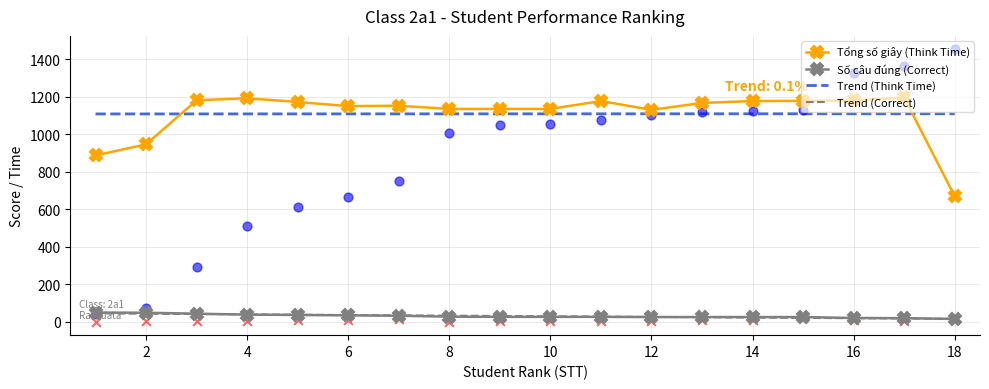

Is the value of Số câu đúng (Correct) at 12 greater than the value of Thứ hạng (Rank) at 5?

No